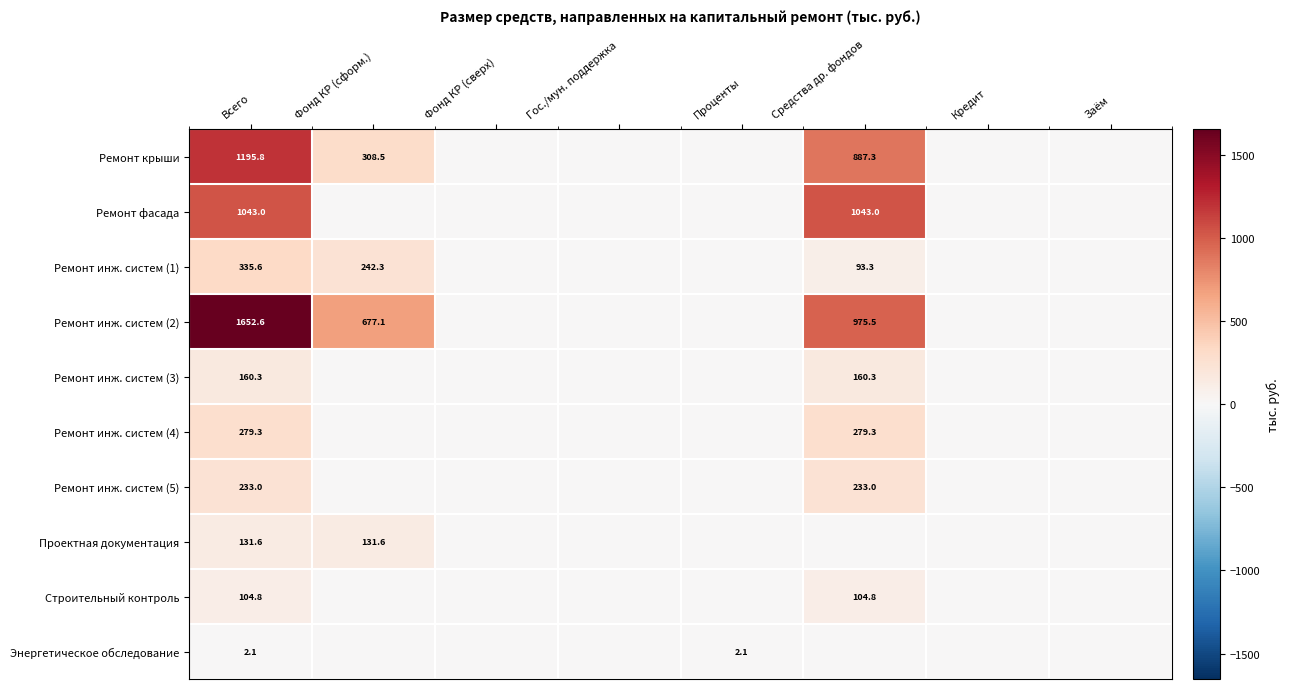

The Ремонт крыши series shows 308.5 at Фонд КР (сформ.). True or false?

True